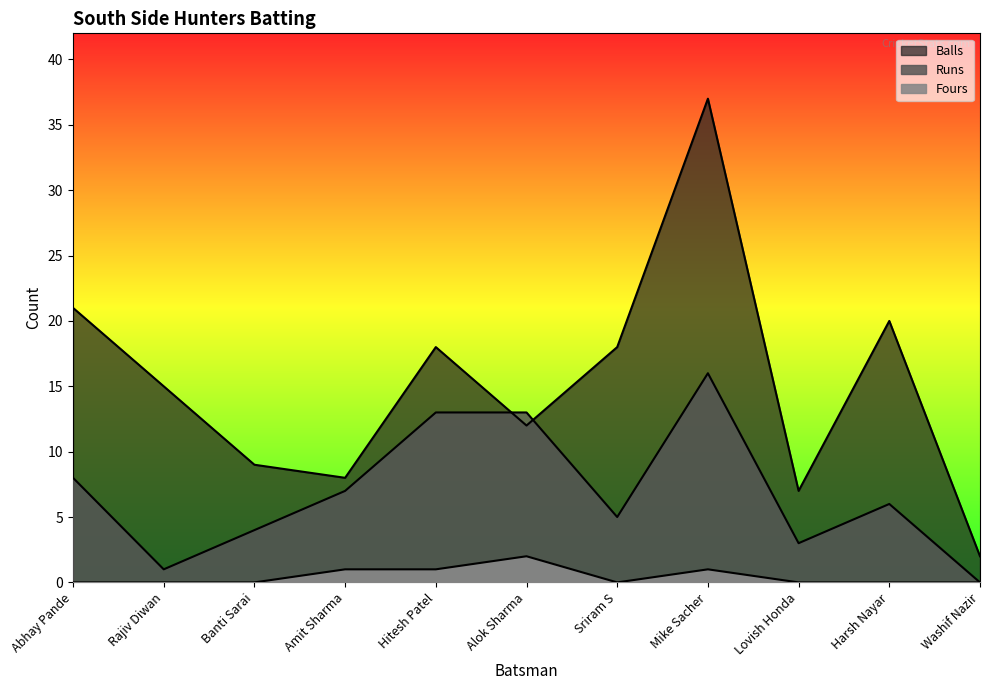

List the series in order of their peak value, lowest first.

Fours, Runs, Balls